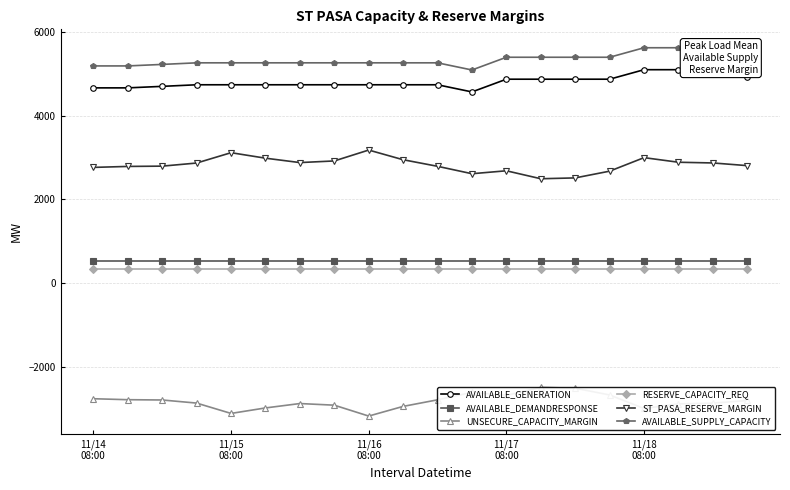

True or false: RESERVE_CAPACITY_REQ has more than 0 points higher than both neighbors.

False